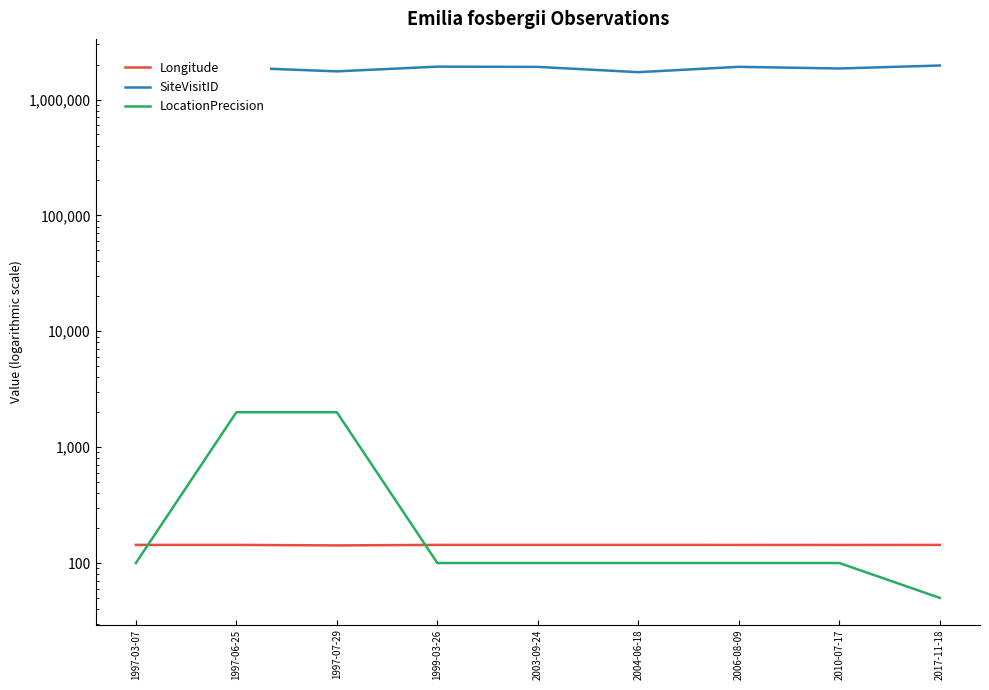

What is the difference between the highest and lowest values at 1997-03-07?

1920187.0